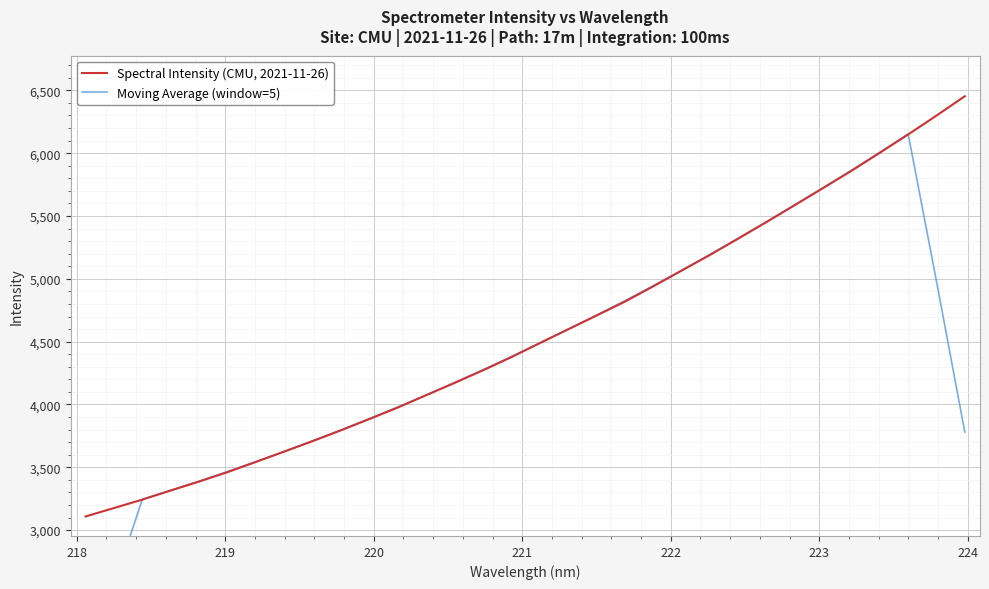

What is the maximum value for Spectral Intensity (CMU, 2021-11-26)?

6453.2